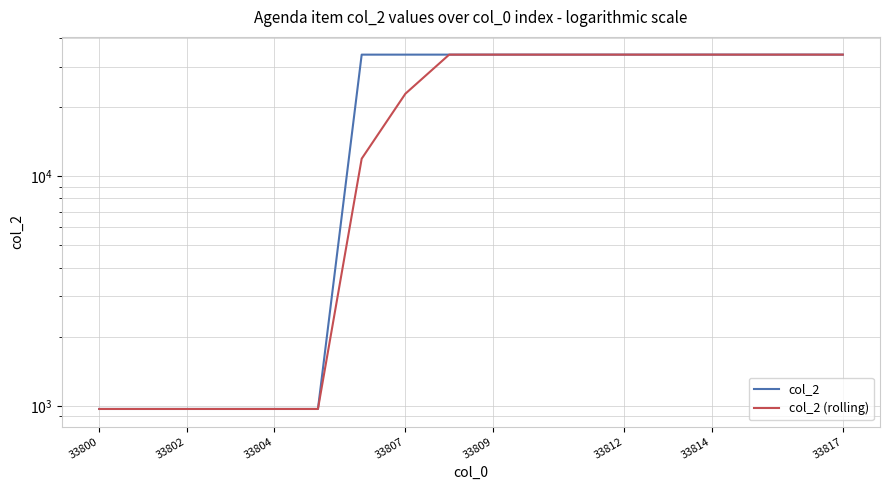

What is the difference between the second highest and minimum values in the col_2 series?

32843.0